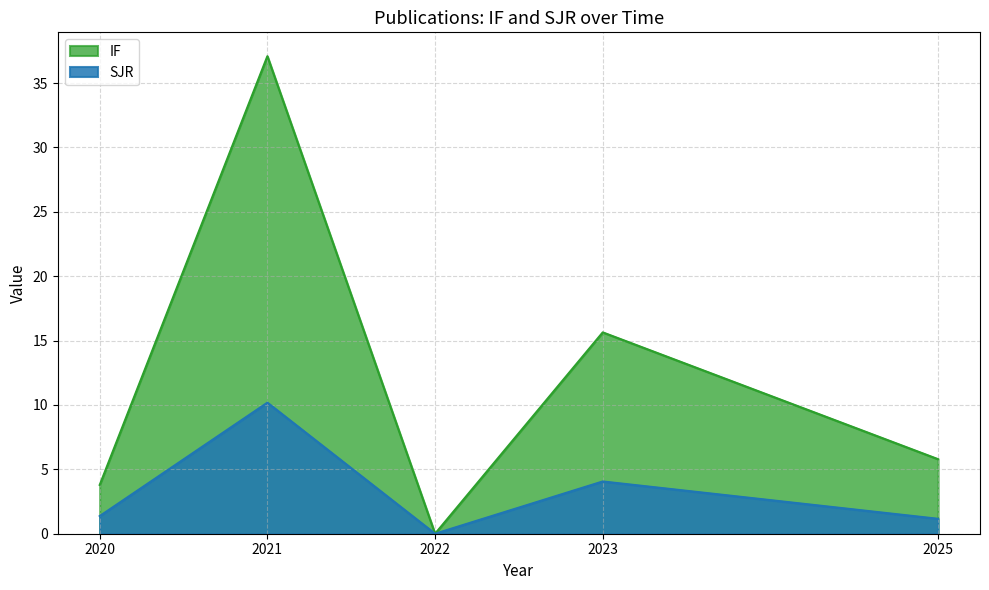

At which category does IF reach its first local peak?

2021